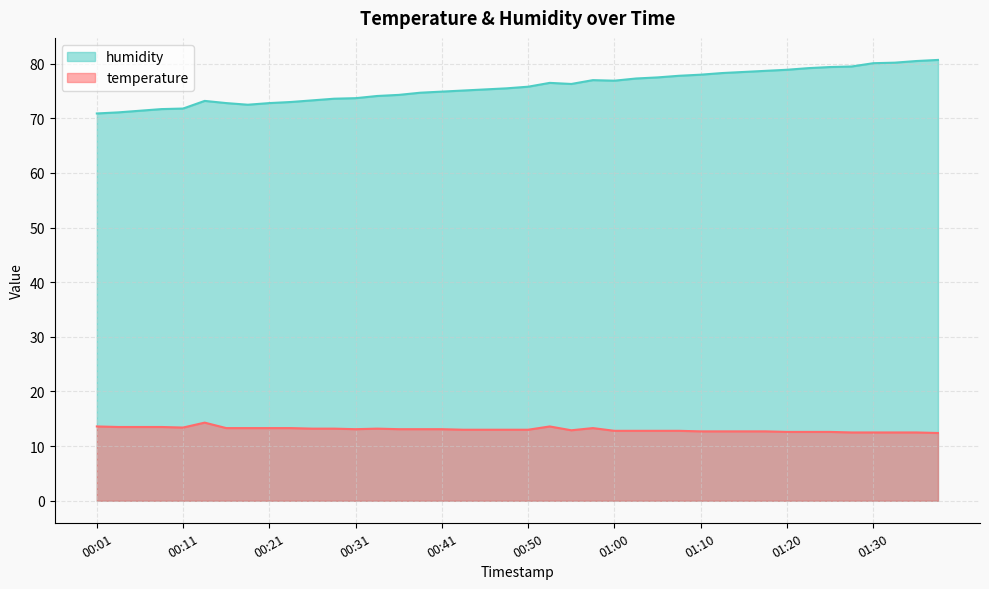

Reading left to right, what are all the values shown in this chart?

temperature: 13.6	13.5	13.5	13.5	13.4	14.3	13.3	13.3	13.3	13.3	13.2	13.2	13.1	13.2	13.1	13.1	13.1	13.0	13.0	13.0	13.0	13.6	12.9	13.3	12.8	12.8	12.8	12.8	12.7	12.7	12.7	12.7	12.6	12.6	12.6	12.5	12.5	12.5	12.5	12.4
humidity: 70.9	71.1	71.4	71.7	71.8	73.2	72.8	72.5	72.8	73.0	73.3	73.6	73.7	74.1	74.3	74.7	74.9	75.1	75.3	75.5	75.8	76.5	76.3	77.0	76.9	77.3	77.5	77.8	78.0	78.3	78.5	78.7	78.9	79.2	79.4	79.5	80.1	80.2	80.5	80.7